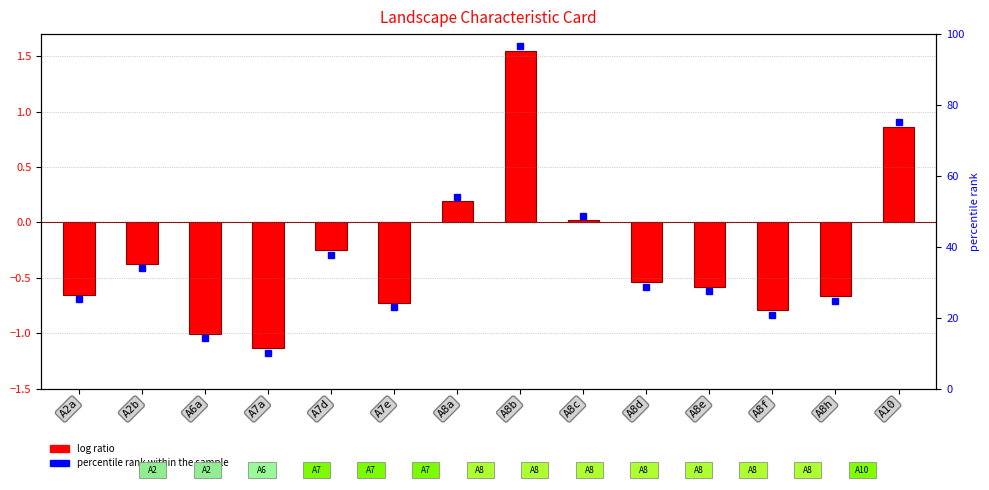

What is the value of the 7th bar from the left?

0.2